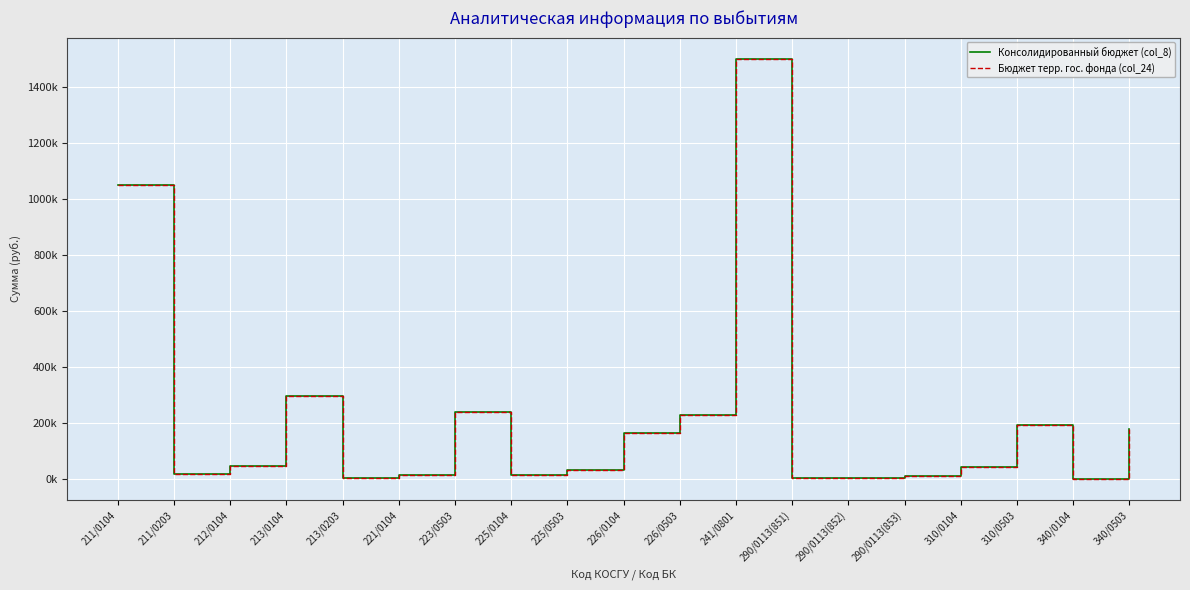

Where does the Бюджет терр. гос. фонда (col_24) series first go above 43570?

211/0104